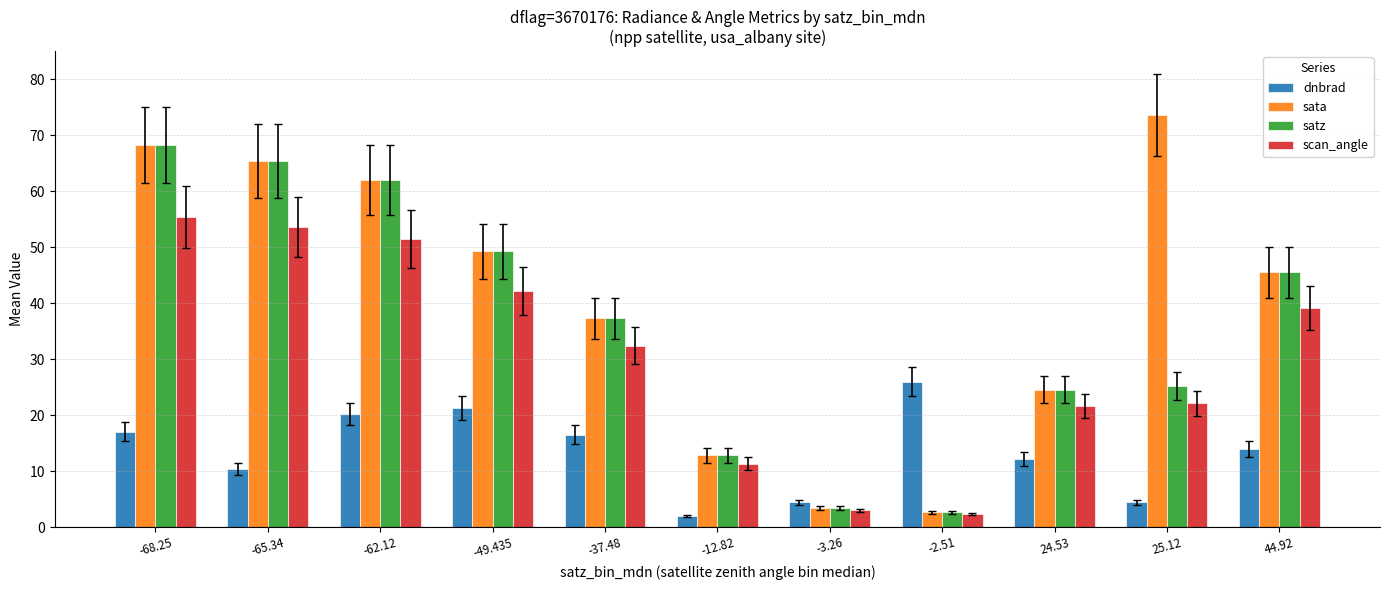

Which series has the largest total across all categories?

sata